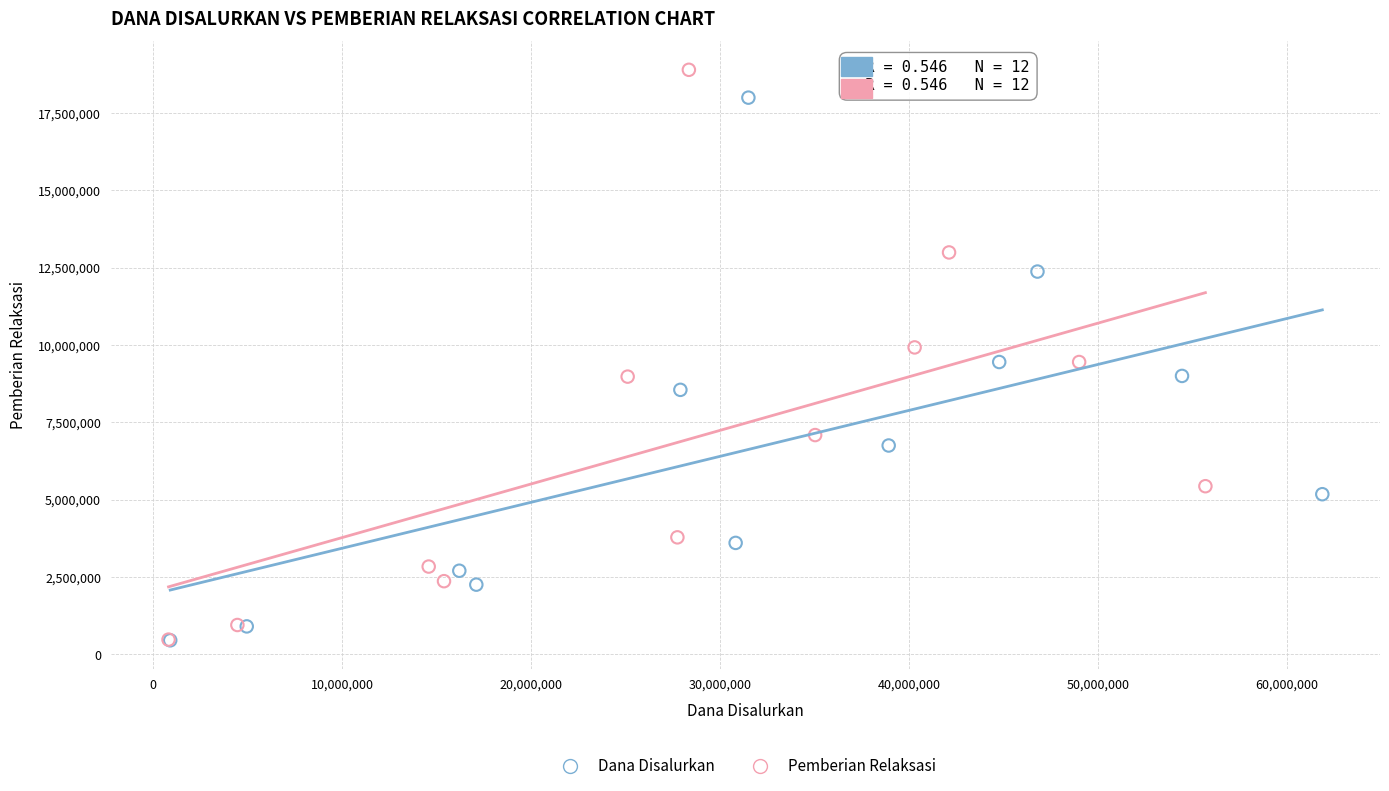

Which series has the widest spread of Y values?

Pemberian Relaksasi